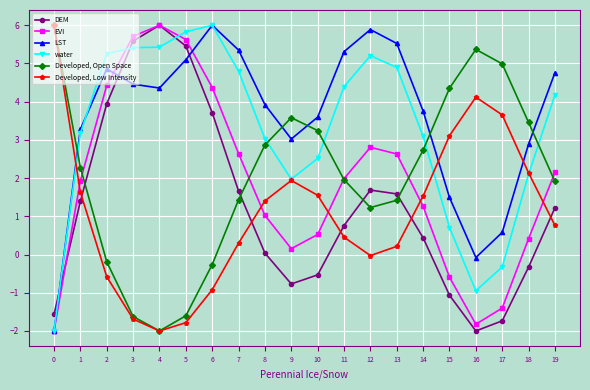

The water series shows 4.4 at 11. True or false?

True